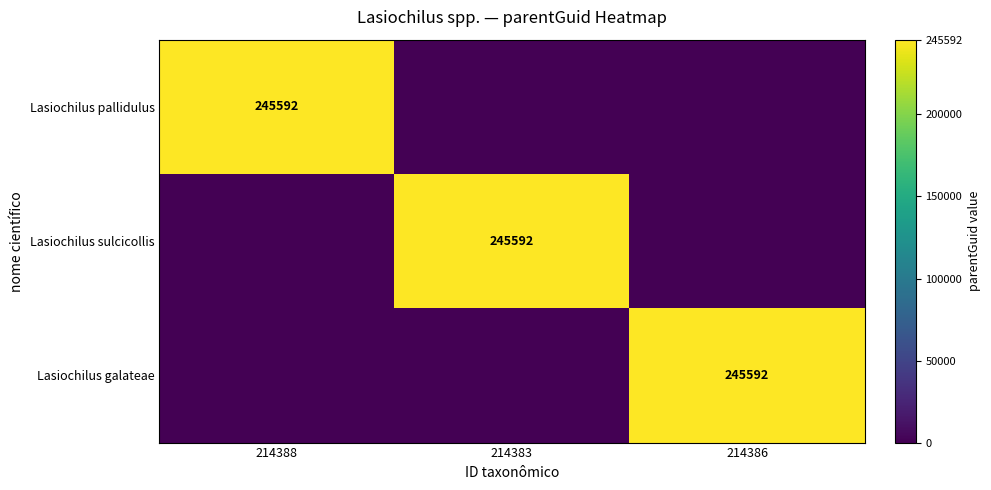

The Lasiochilus pallidulus series shows 336672 at 214388. True or false?

False